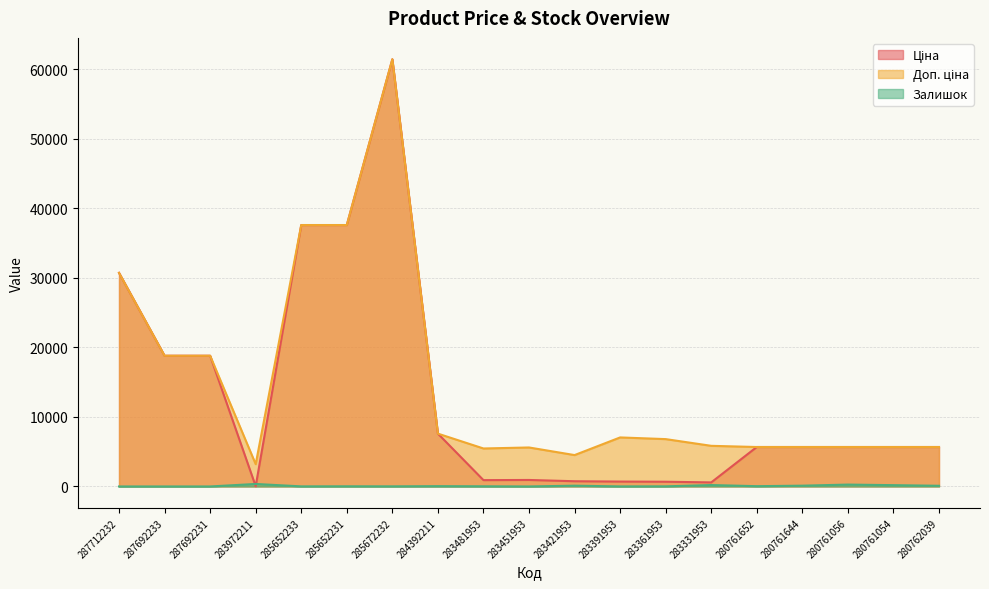

True or false: Залишок and Доп. ціна cross at least once.

False